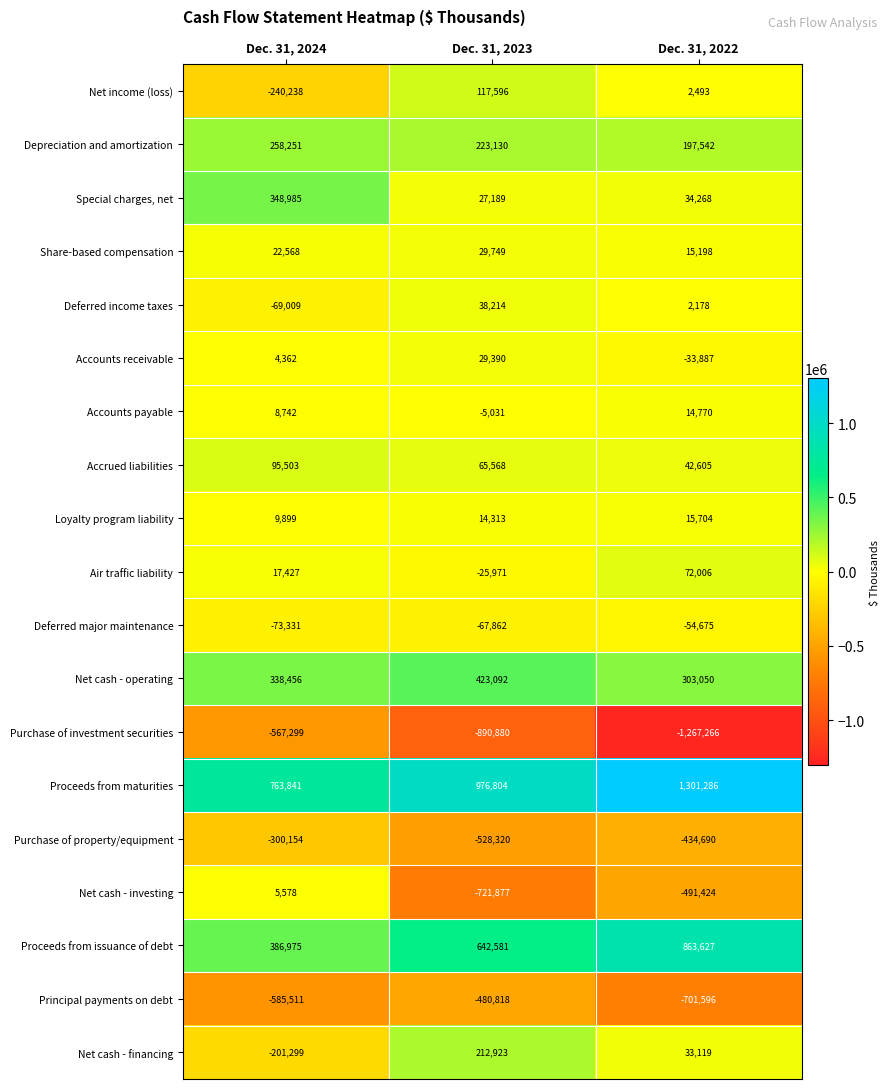

Between Dec. 31, 2023 and Dec. 31, 2022, which series saw the biggest shift?

Purchase of investment securities